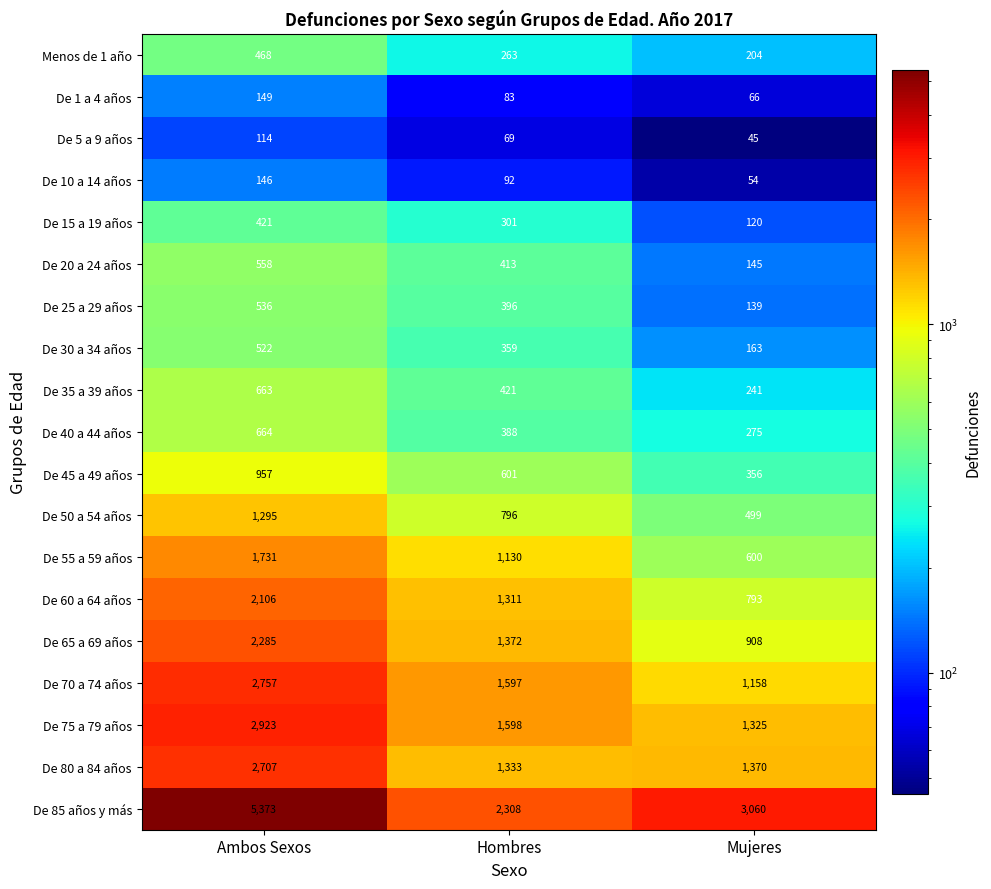

List the series in order of their peak value, highest first.

De 85 años y más, De 75 a 79 años, De 70 a 74 años, De 80 a 84 años, De 65 a 69 años, De 60 a 64 años, De 55 a 59 años, De 50 a 54 años, De 45 a 49 años, De 40 a 44 años, De 35 a 39 años, De 20 a 24 años, De 25 a 29 años, De 30 a 34 años, Menos de 1 año, De 15 a 19 años, De 1 a 4 años, De 10 a 14 años, De 5 a 9 años